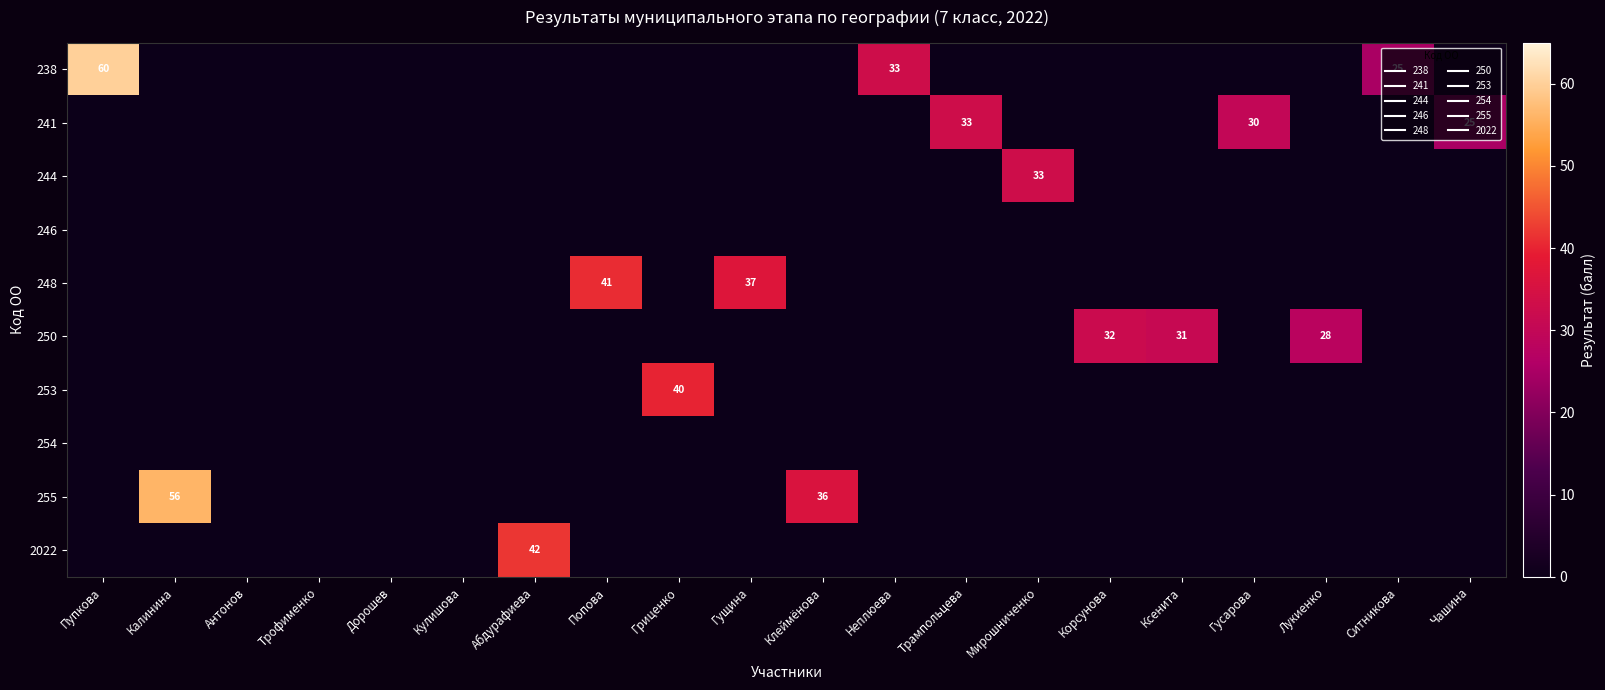

Is it true that 2022 equals 14 at Антонов?

False